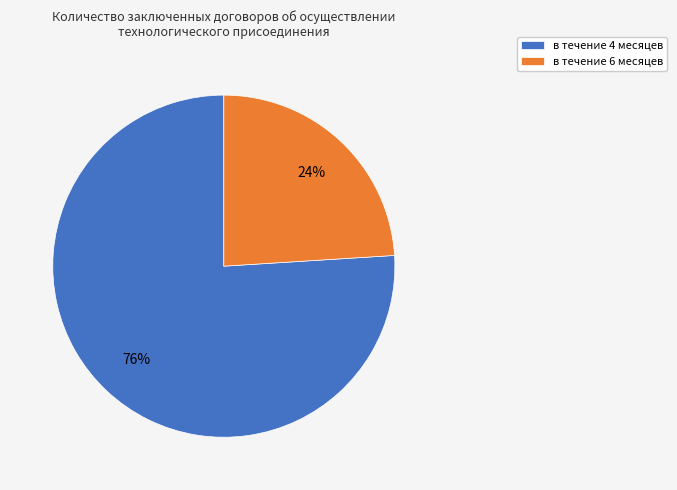

True or false: в течение 4 месяцев accounts for 76% of the total.

True